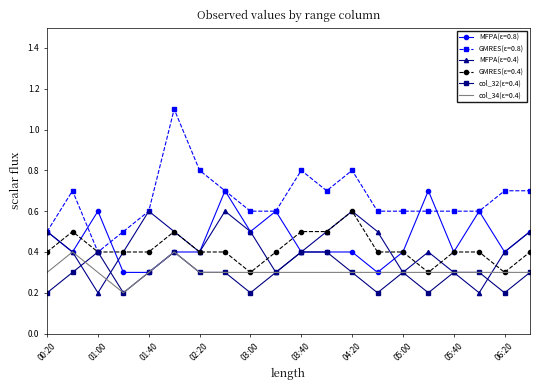

Which series has the largest total across all categories?

GMRES(ε=0.8)